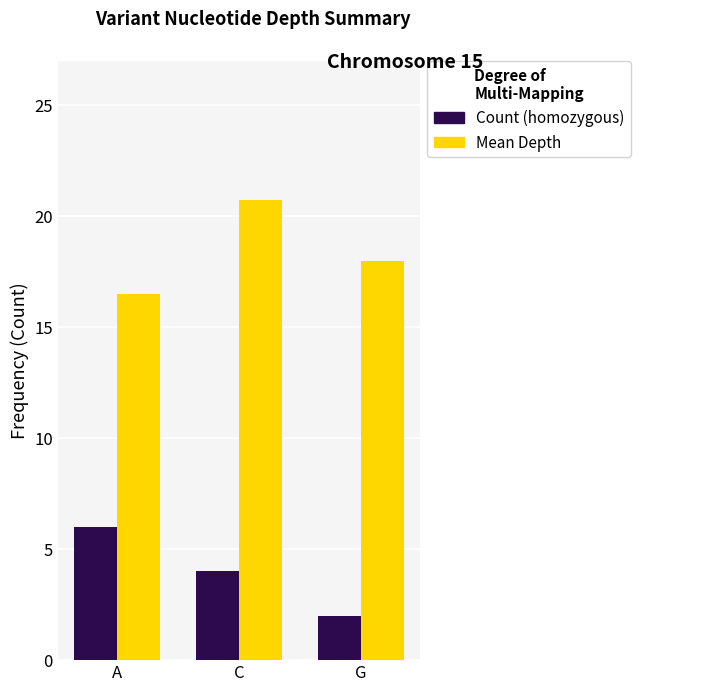

At which category is the sum across all series the highest?

C